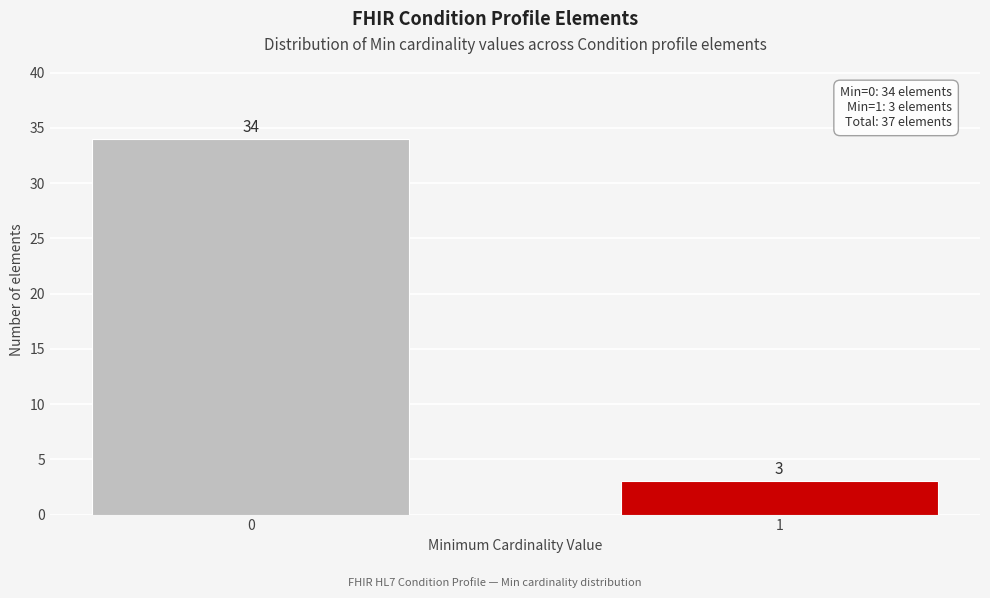

Reading left to right, what are all the values shown in this chart?

0=34	1=3